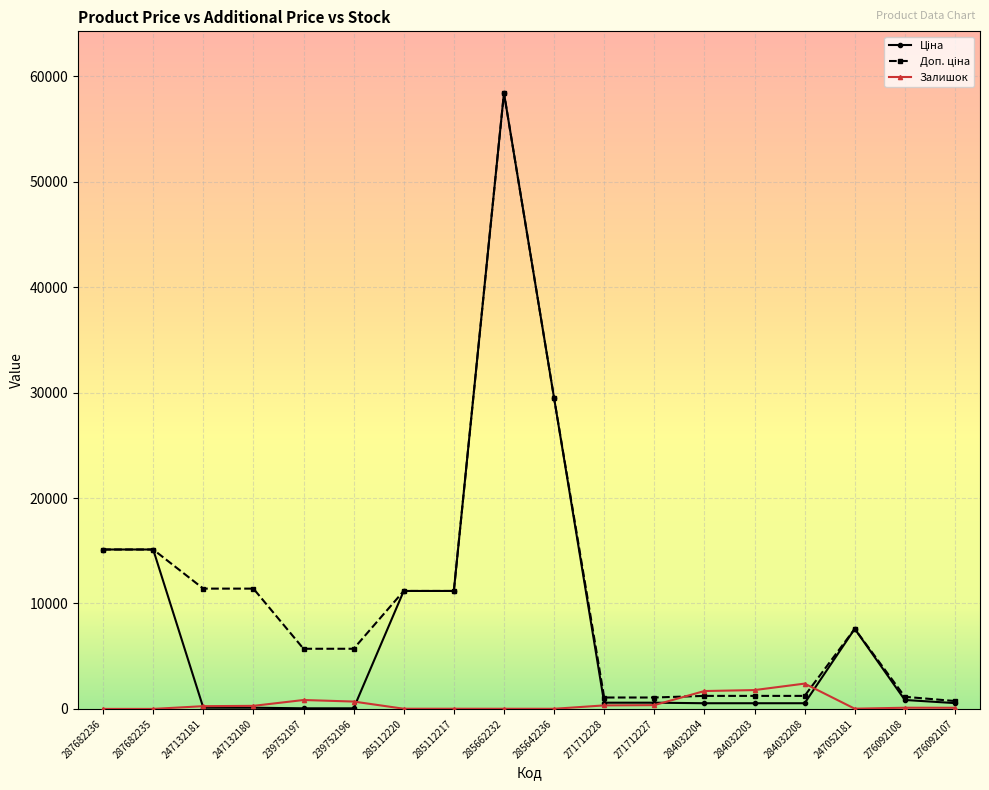

What is the maximum value for Залишок?

2401.0